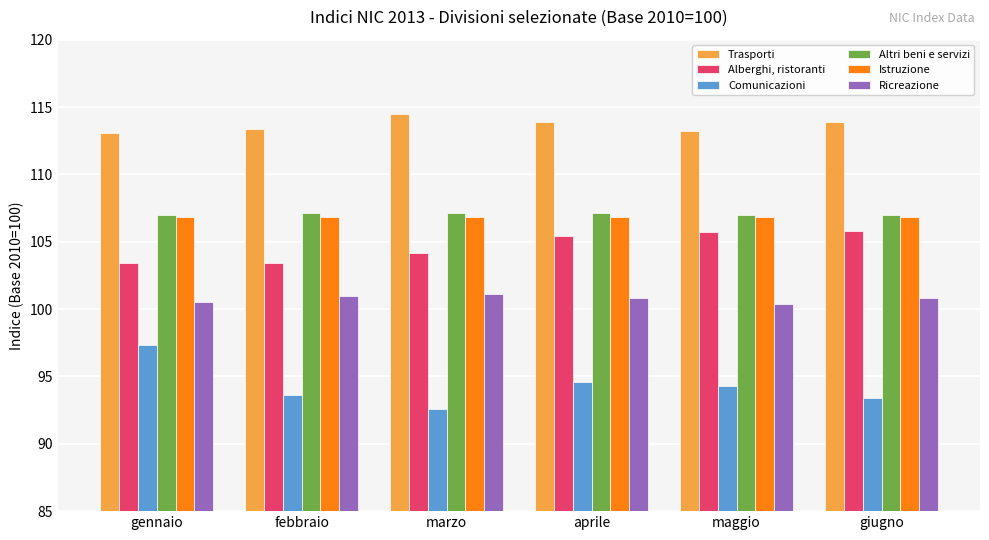

What is the sum of all Istruzione values?

640.8